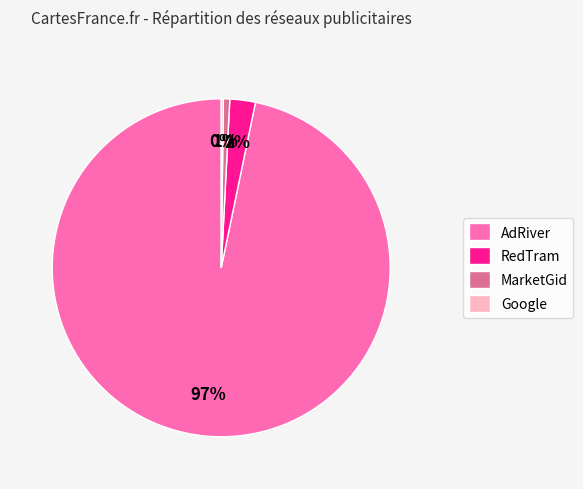

Which slice is the largest?

AdRiver